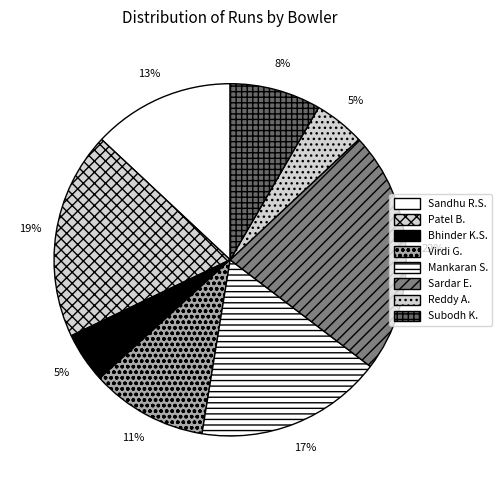

How many slices are in this pie chart?

8